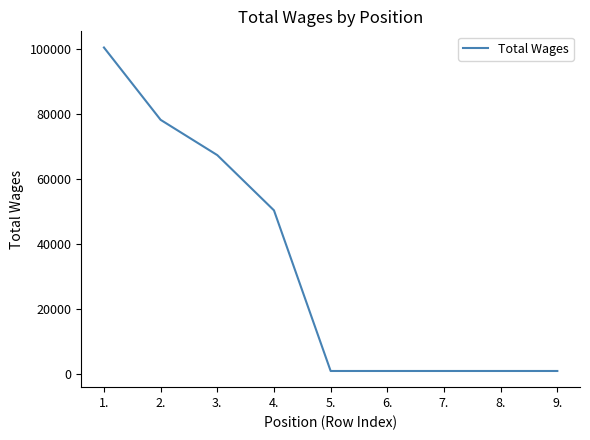

Count the number of values greater than 827.

4